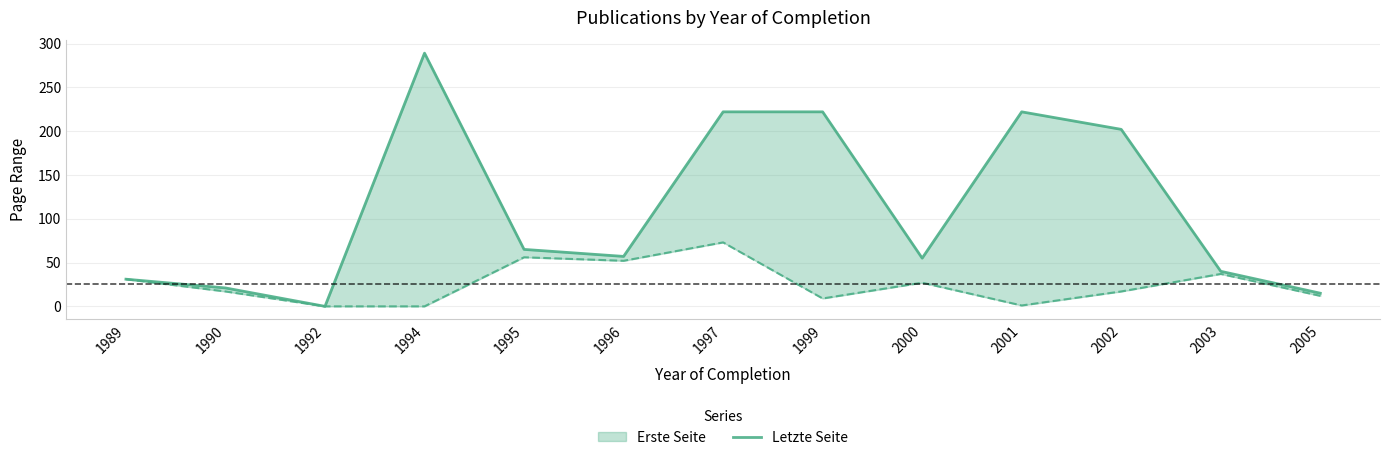

How many data points are less than 57?

6